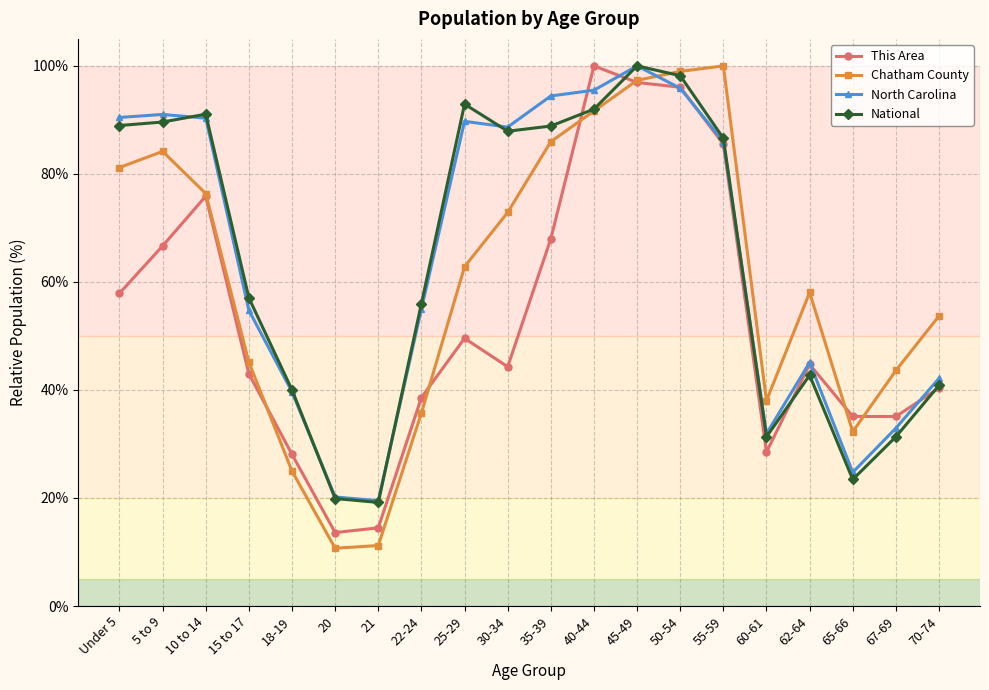

What is the sum of all Chatham County values?

1204.7